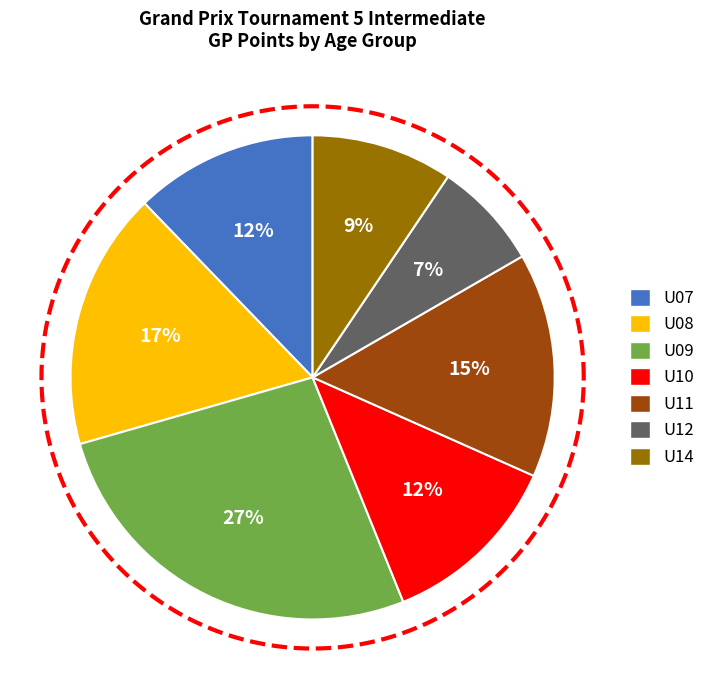

What is the largest slice in the pie chart?

U09